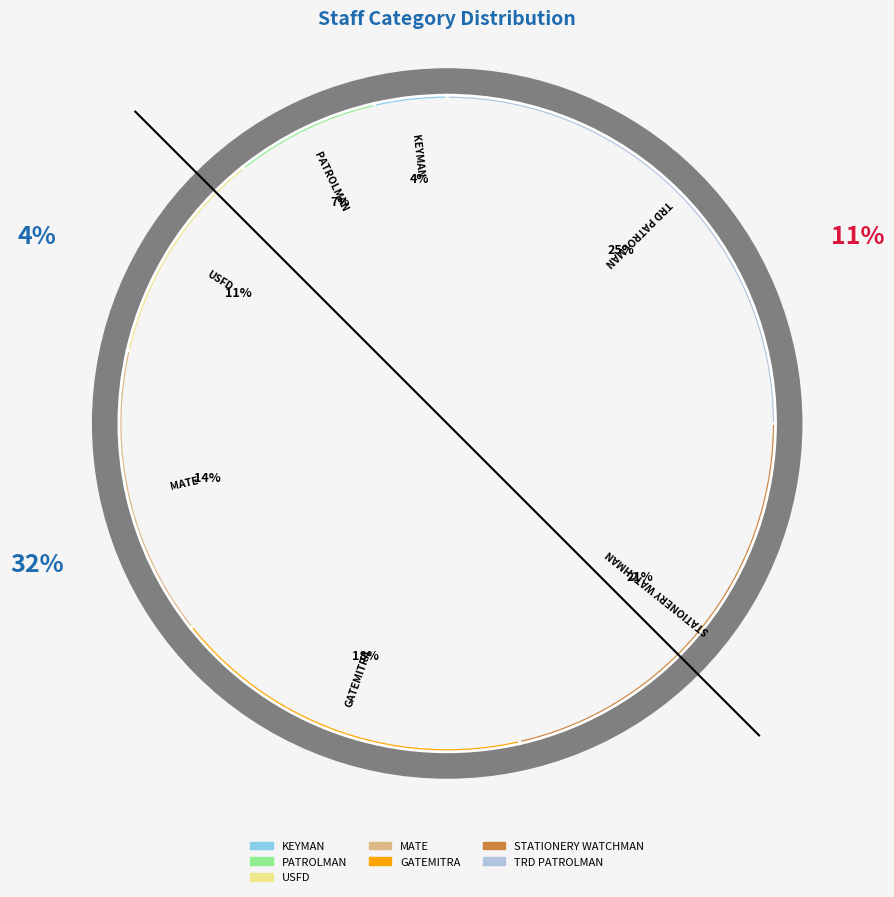

Is it true that GATEMITRA is 18% of the pie?

True